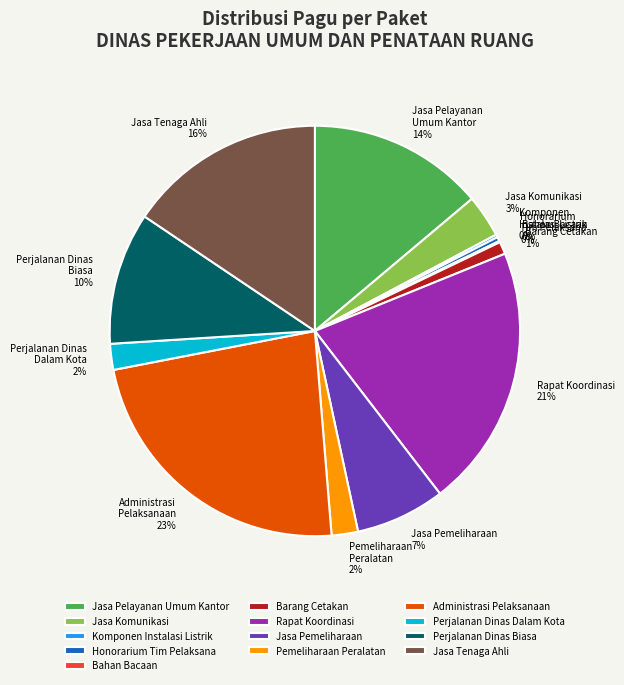

To the nearest percent, what portion does Barang Cetakan represent?

1%